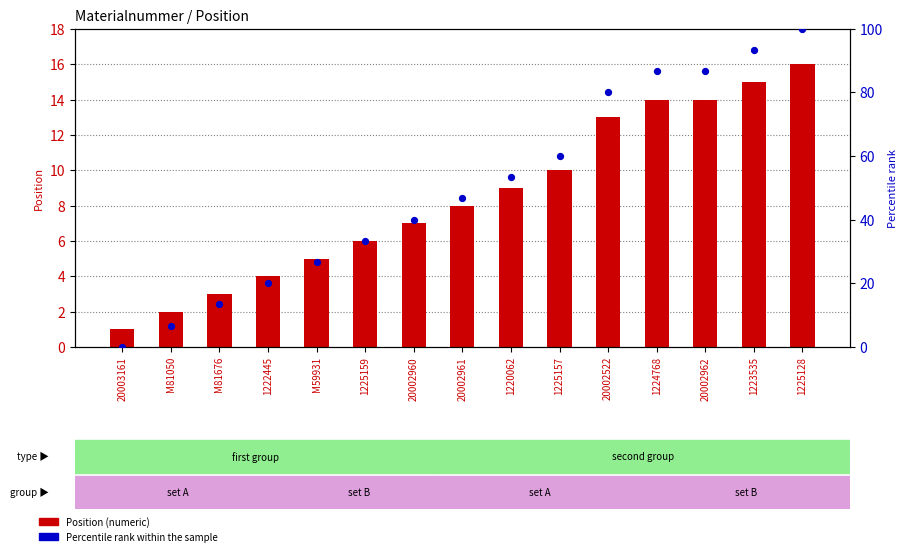

Which series has the largest total across all categories?

Percentile rank within the sample